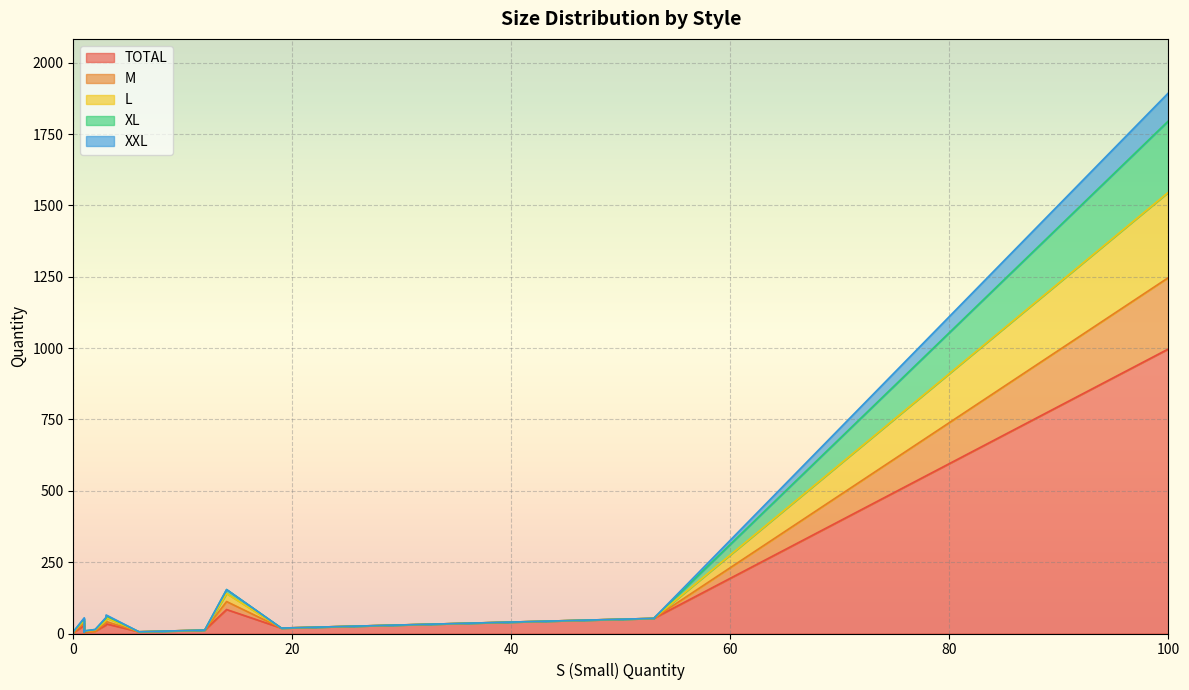

At how many categories does at least one series exceed 176?

1